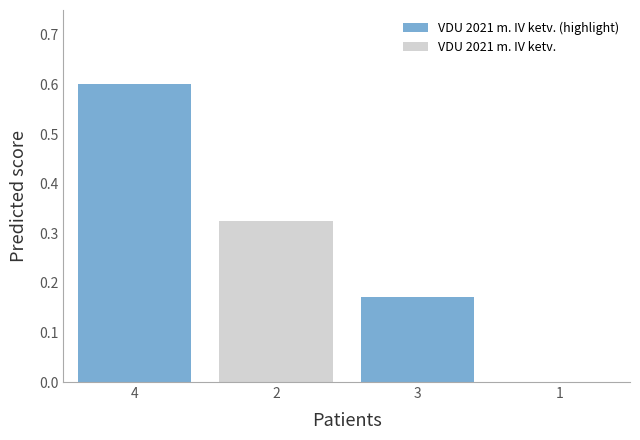

What is the approximate value of VDU 2021 m. IV ketv. (highlight) at 4?

0.6